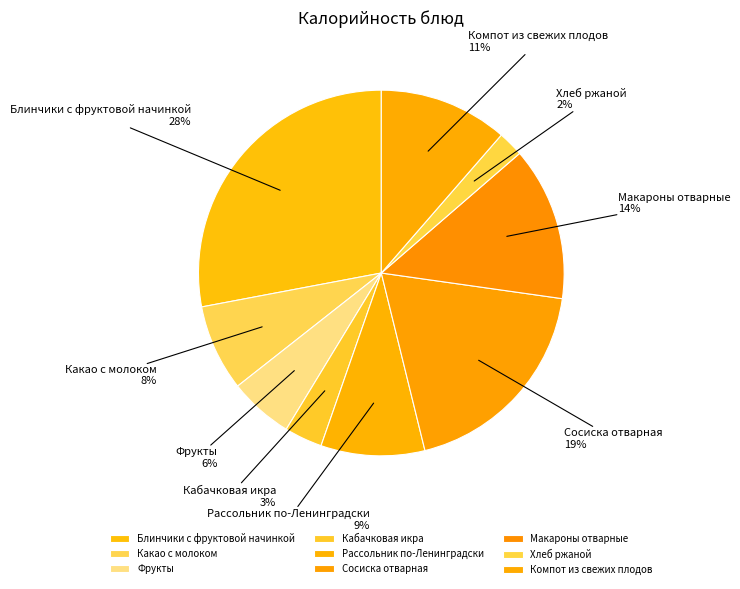

Which has a higher value, Фрукты or Сосиска отварная?

Сосиска отварная